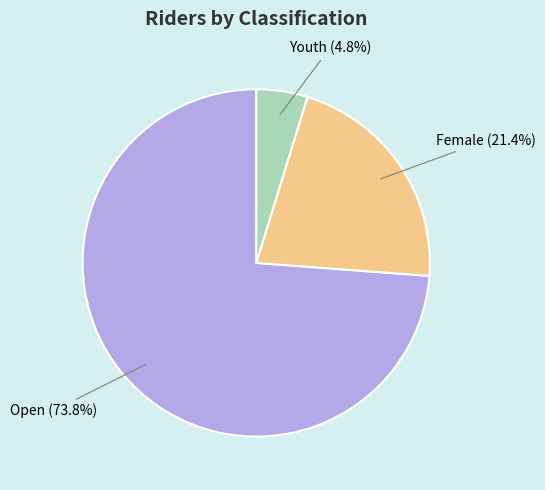

How many segments does this pie chart have?

3